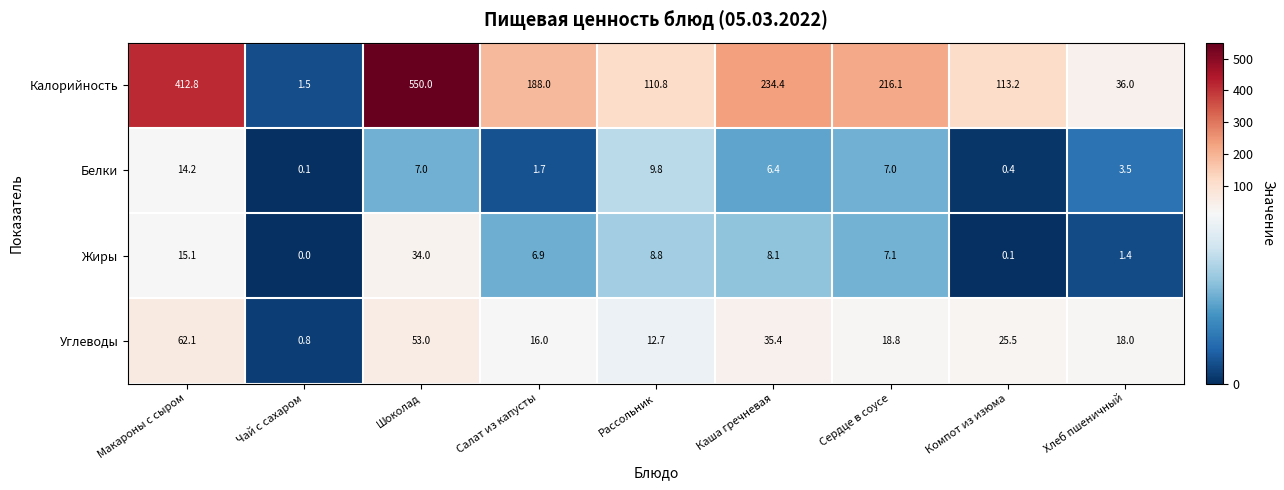

At which category is the sum across all series the highest?

Шоколад